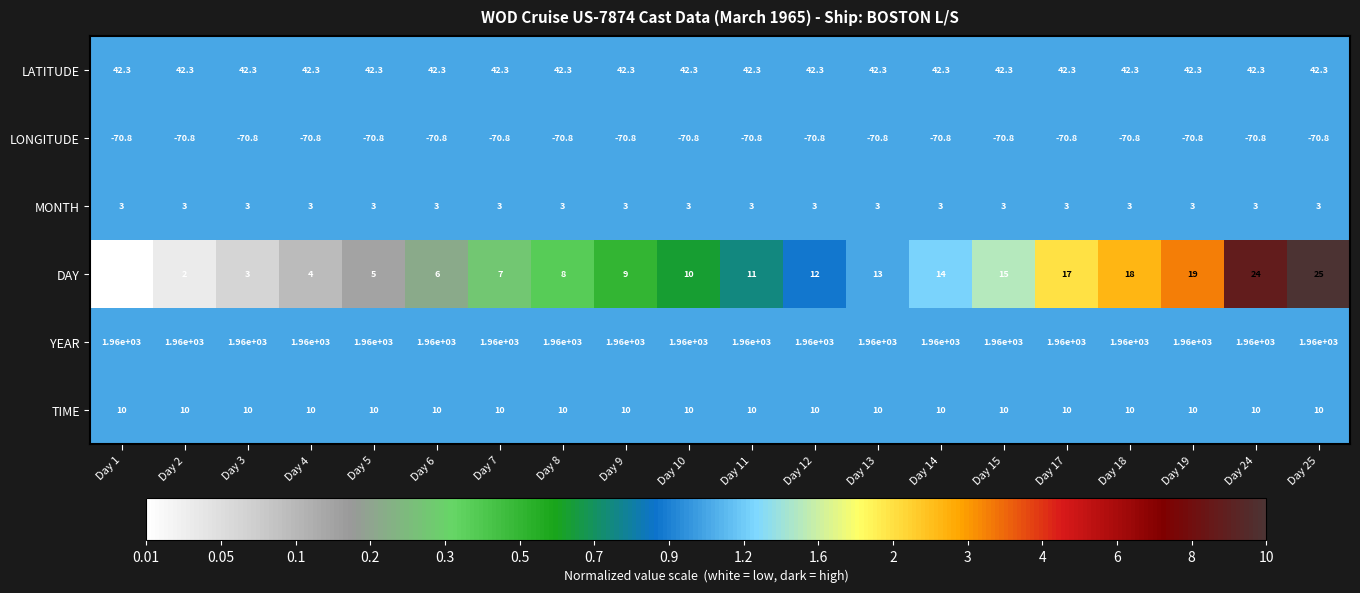

Which series has the largest range (max minus min)?

DAY